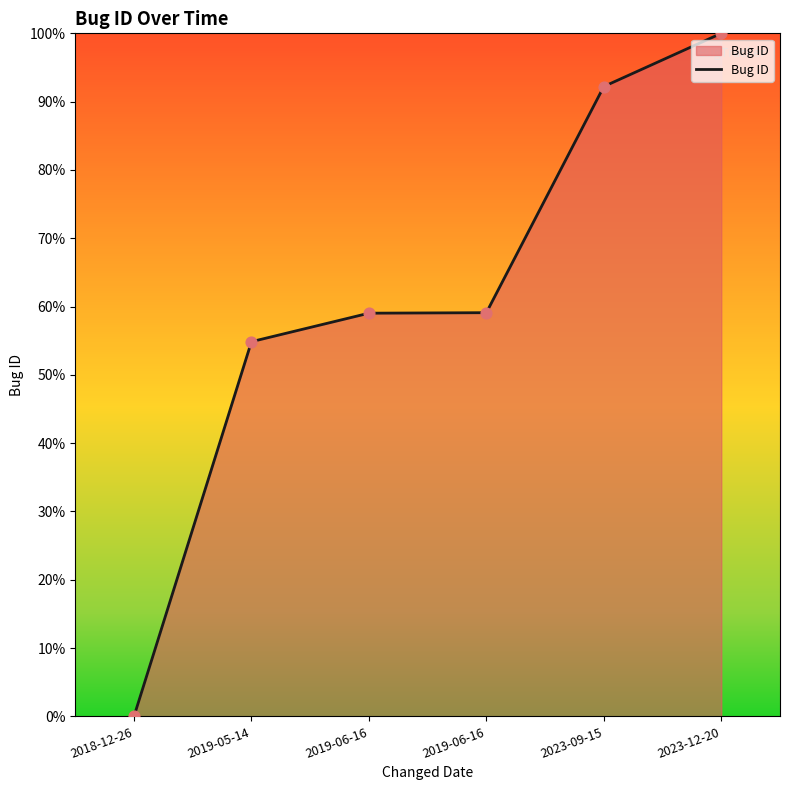

What is the change in value from 2019-06-16 to 2023-09-15?

+33.2